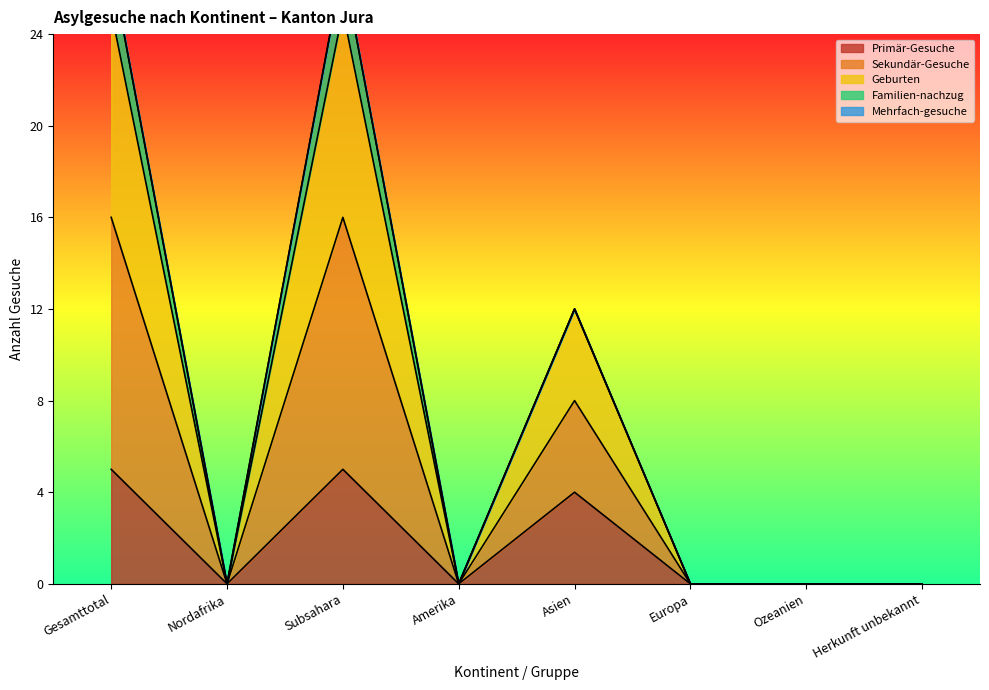

What is the label of the 7th point from the right?

Nordafrika